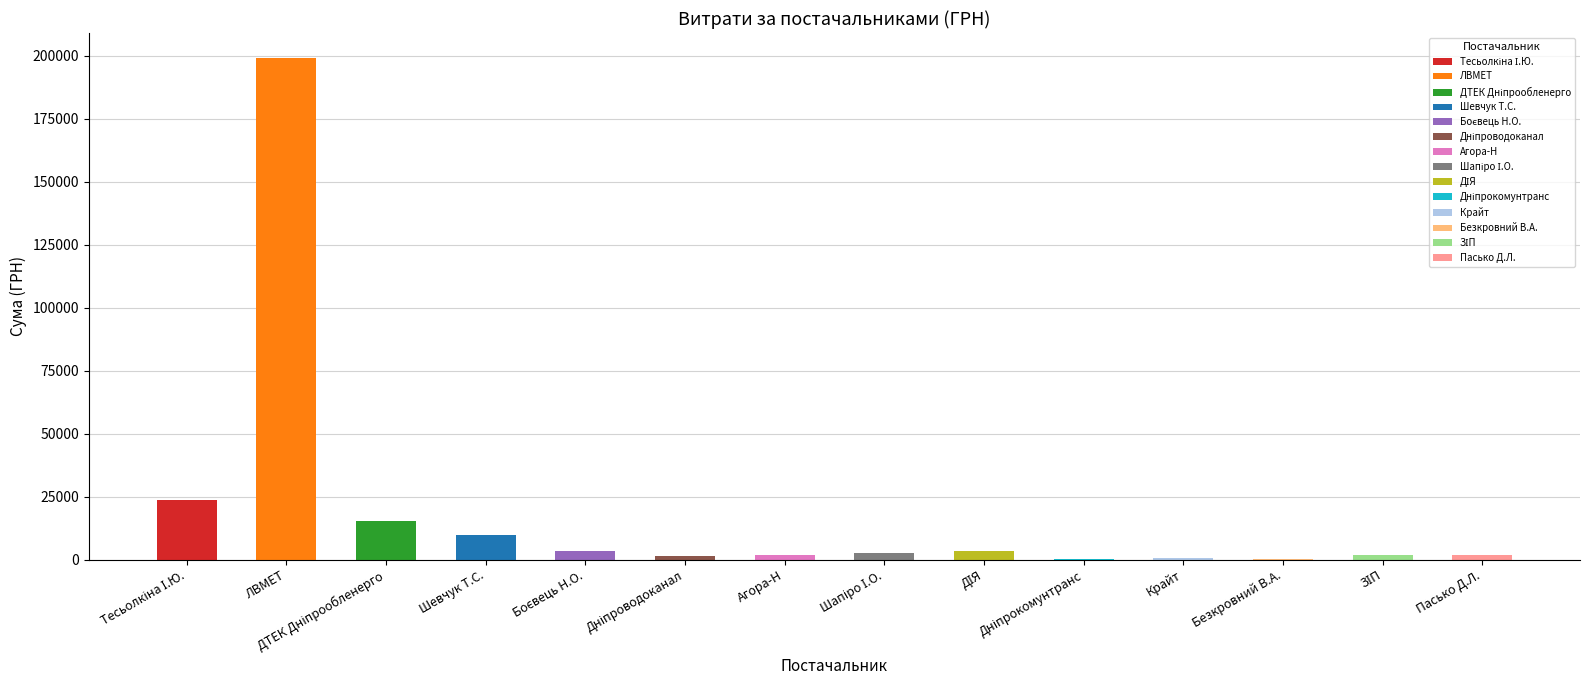

What value does the data have at ДТЕК Дніпрообленерго?

15339.0